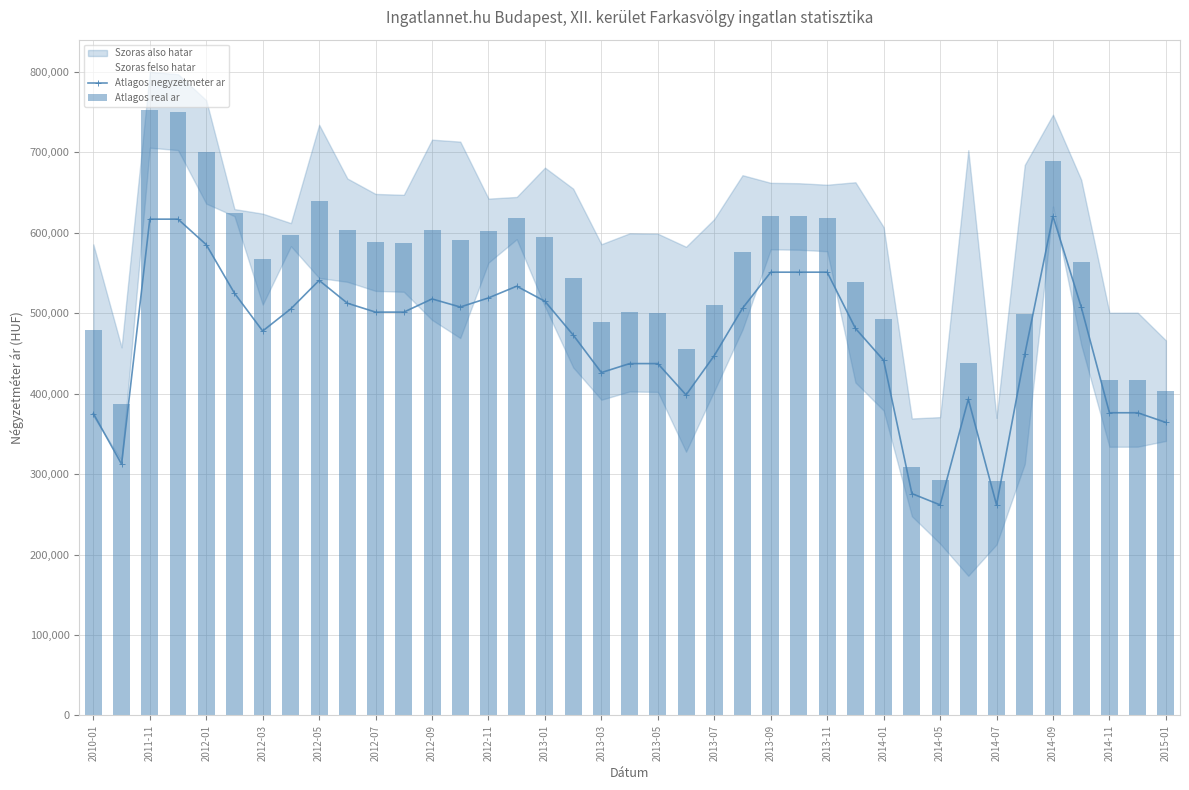

Is it true that Atlagos negyzetmeter ar equals 104346 at 2013-07?

False